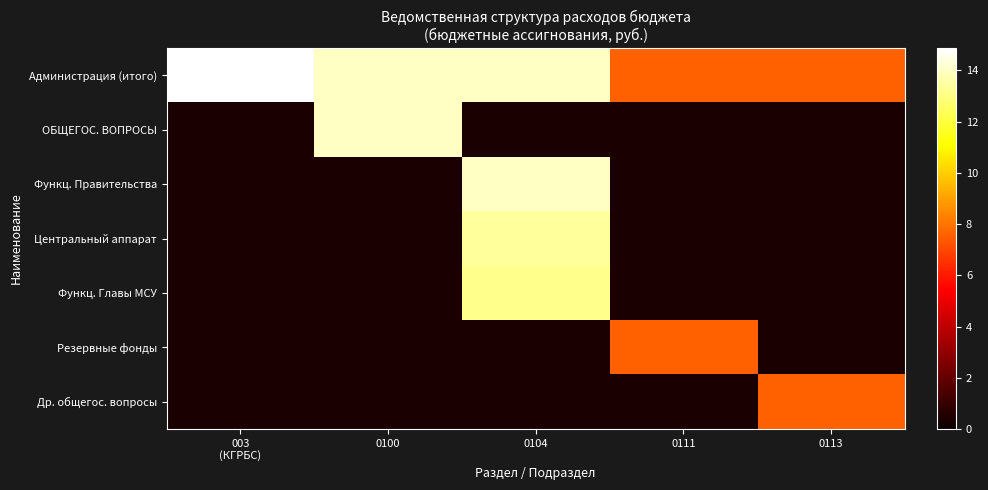

The Функц. Главы МСУ series shows 8.1 at 0104. True or false?

False